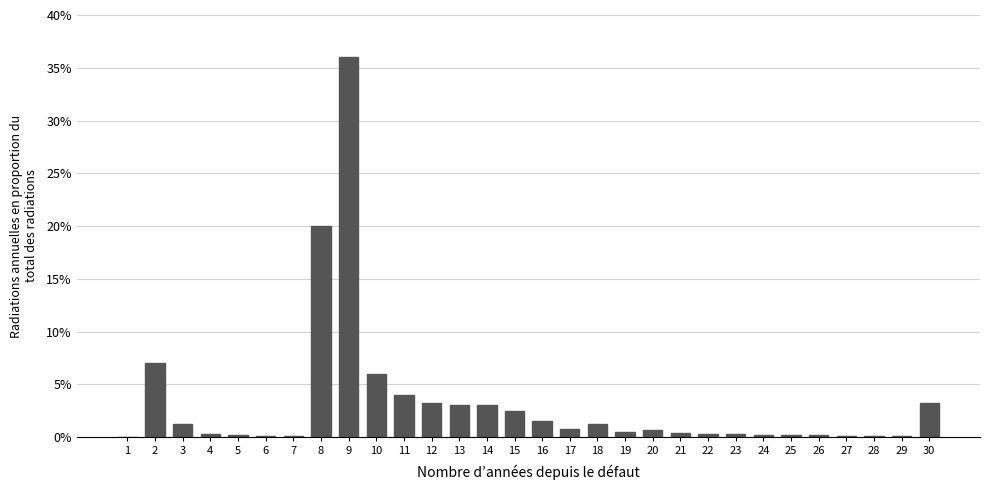

What is the maximum value shown in the chart?

36.0